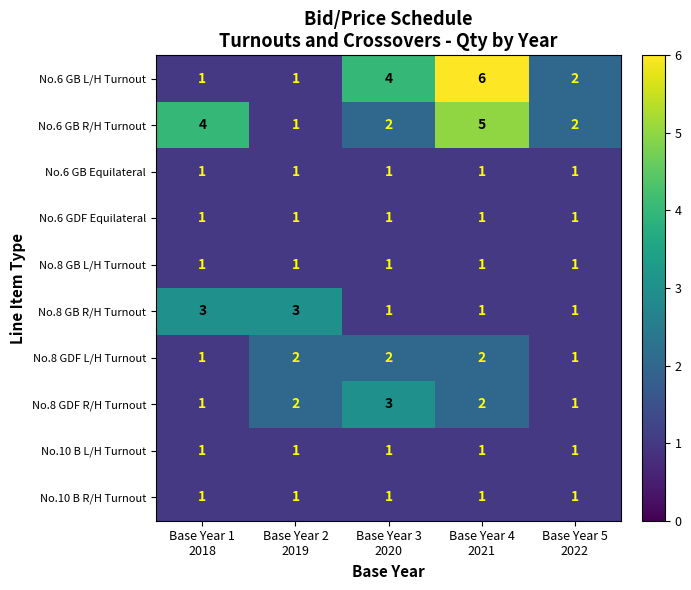

What is the sum of all No.8 GB R/H Turnout values?

9